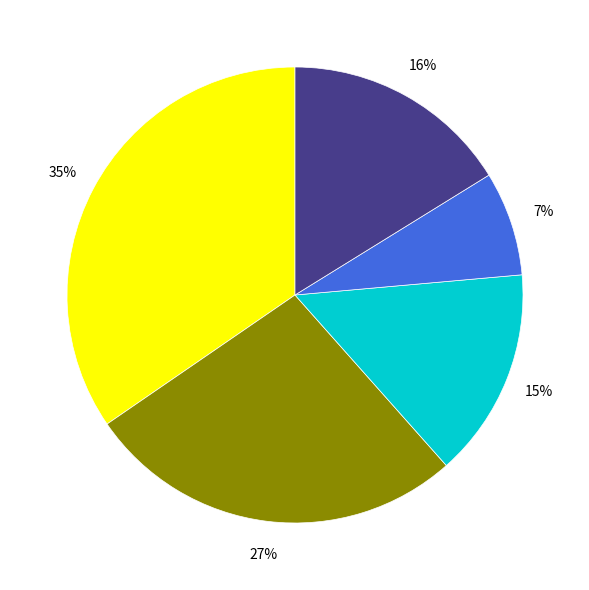

To the nearest percent, what is the average slice percentage?

20%